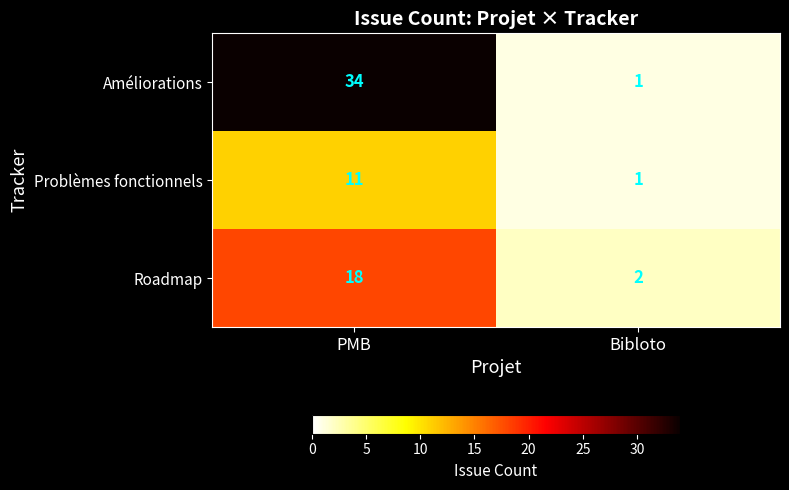

How many series are shown in this chart?

3